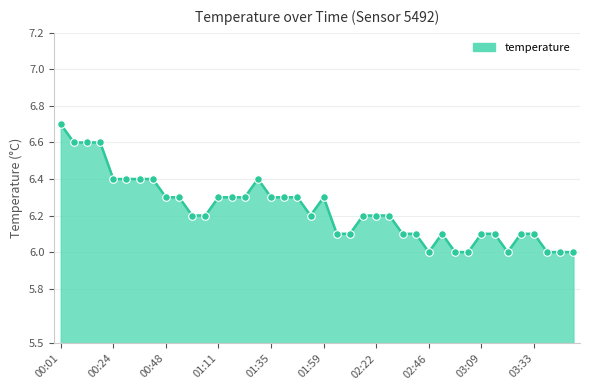

What is the minimum value shown in the chart?

6.0